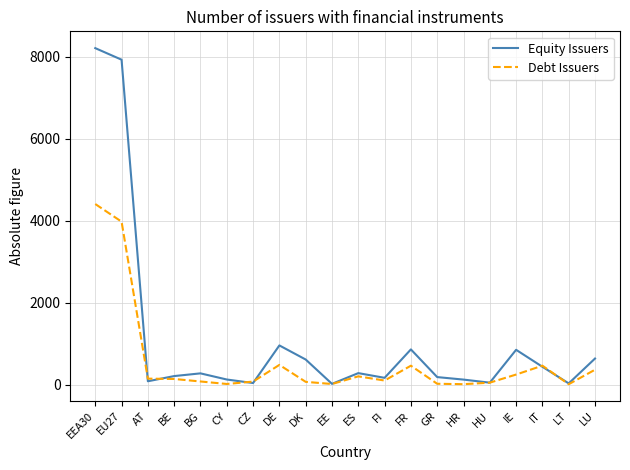

What is the difference between the highest and lowest values at DE?

475